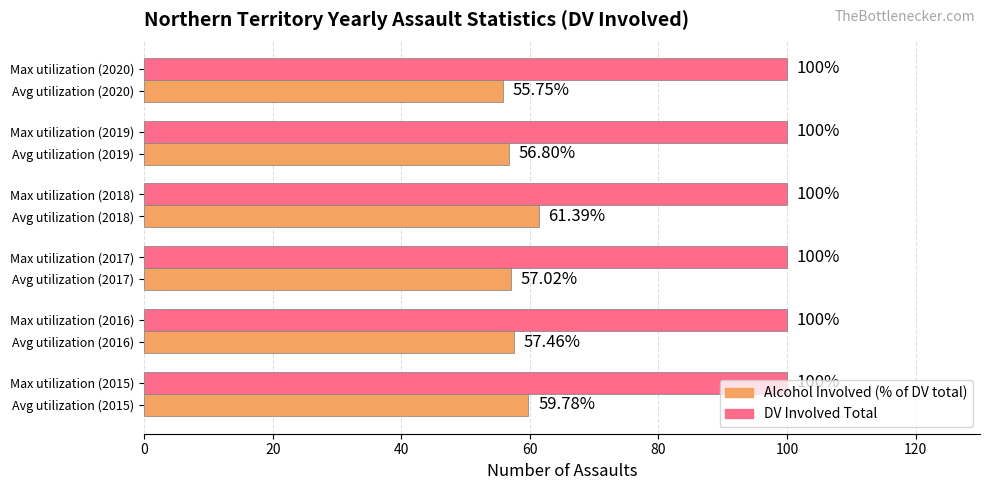

At which category is the sum across all series the highest?

Avg utilization (2018)